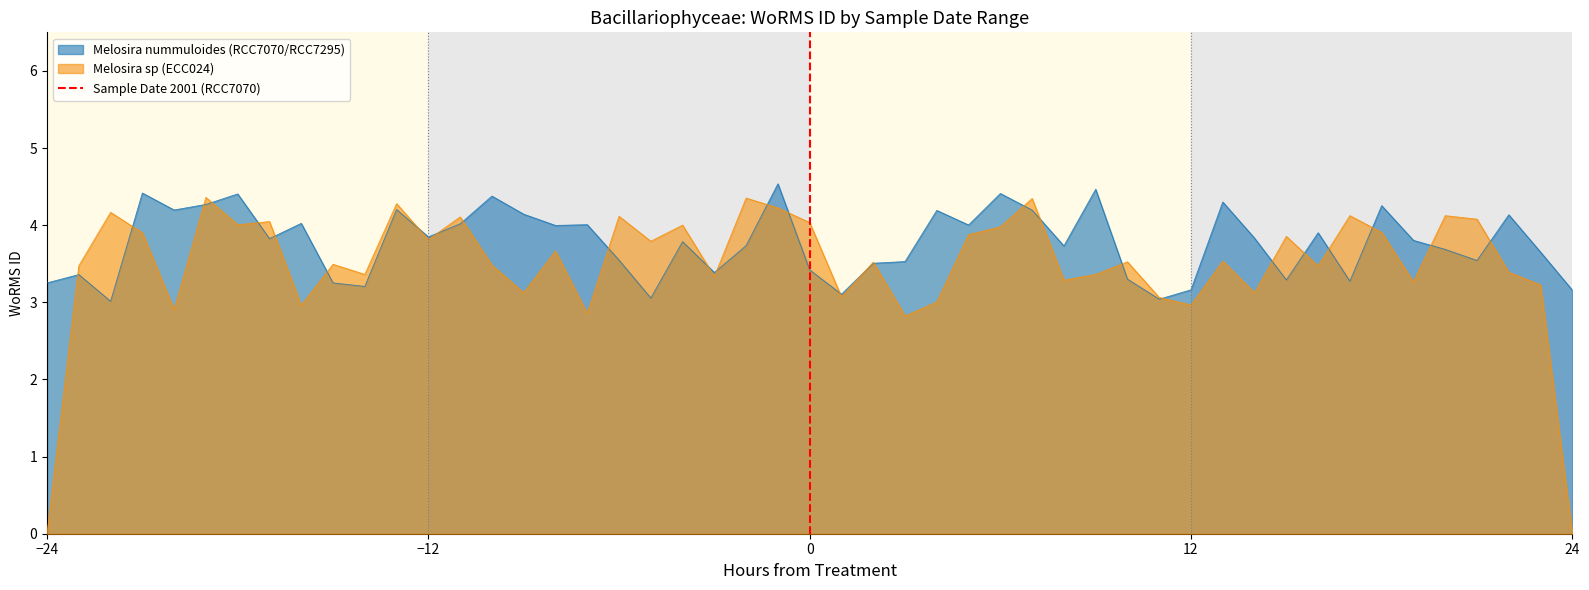

How many lines are shown in the chart?

1